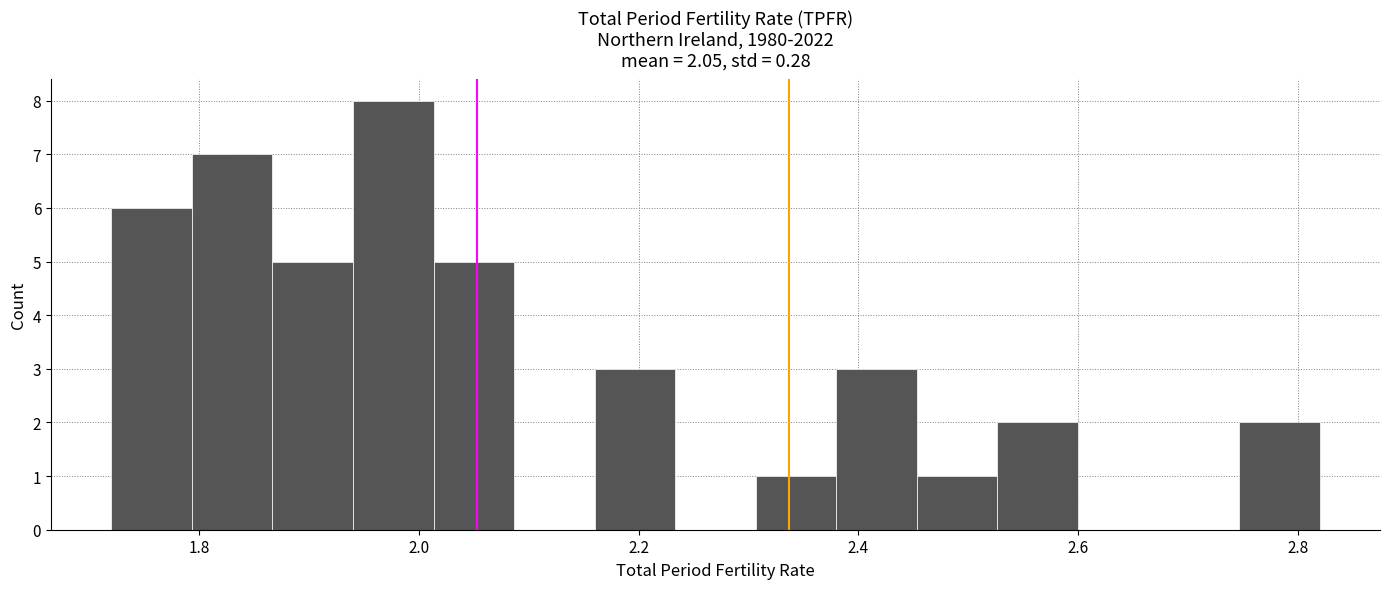

Read against the x-axis, roughly where is the centre of the tallest bar?

1.98